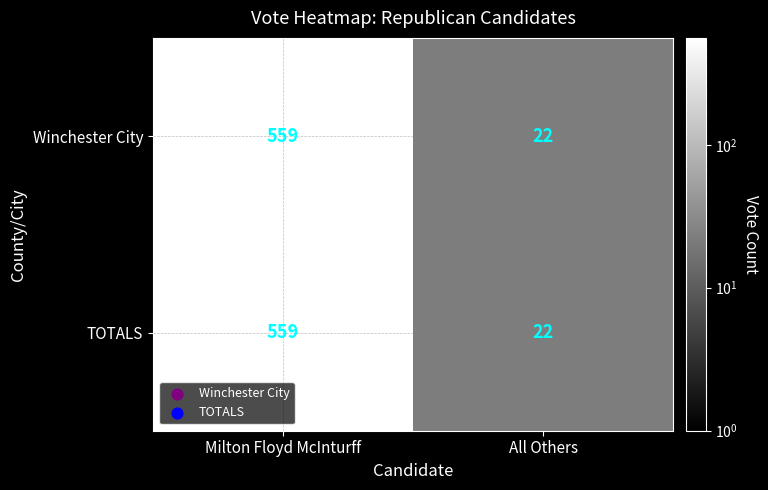

What is the difference between the Winchester City values at Milton Floyd McInturff and All Others?

537